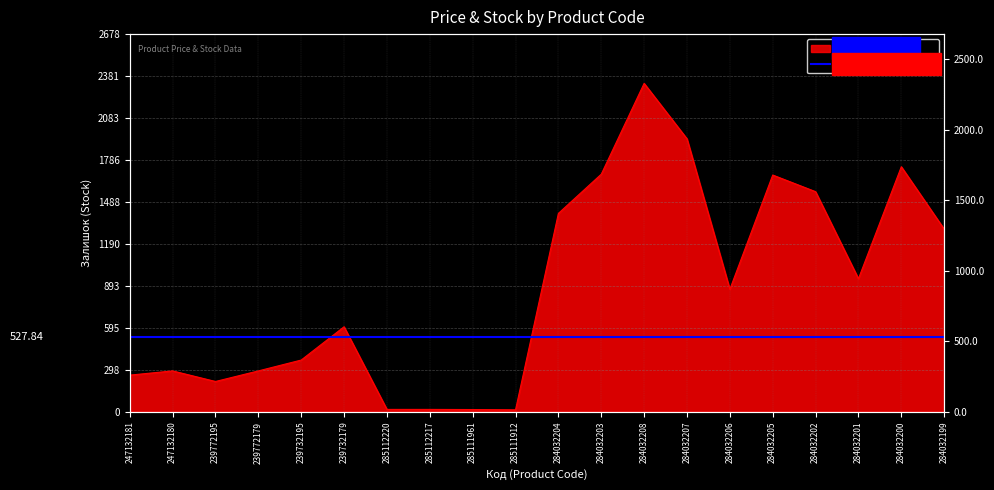

Does the chart display data point markers on the line(s)?

No